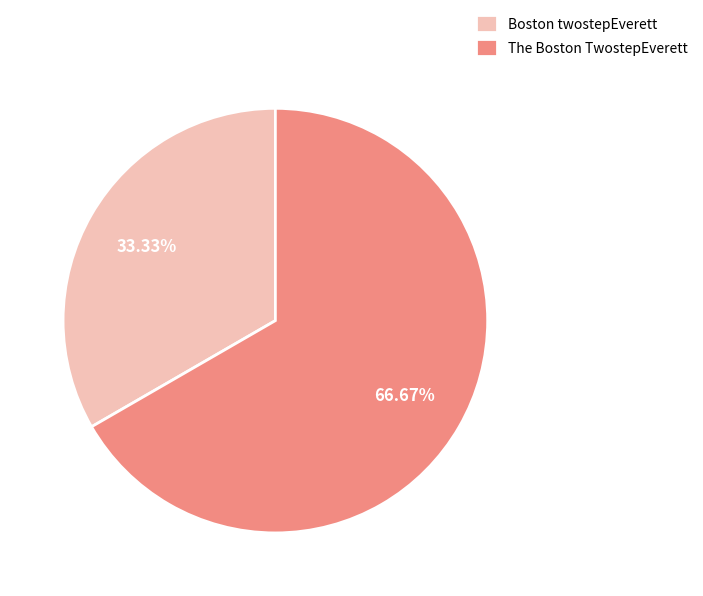

Is there a majority slice in this chart?

Yes